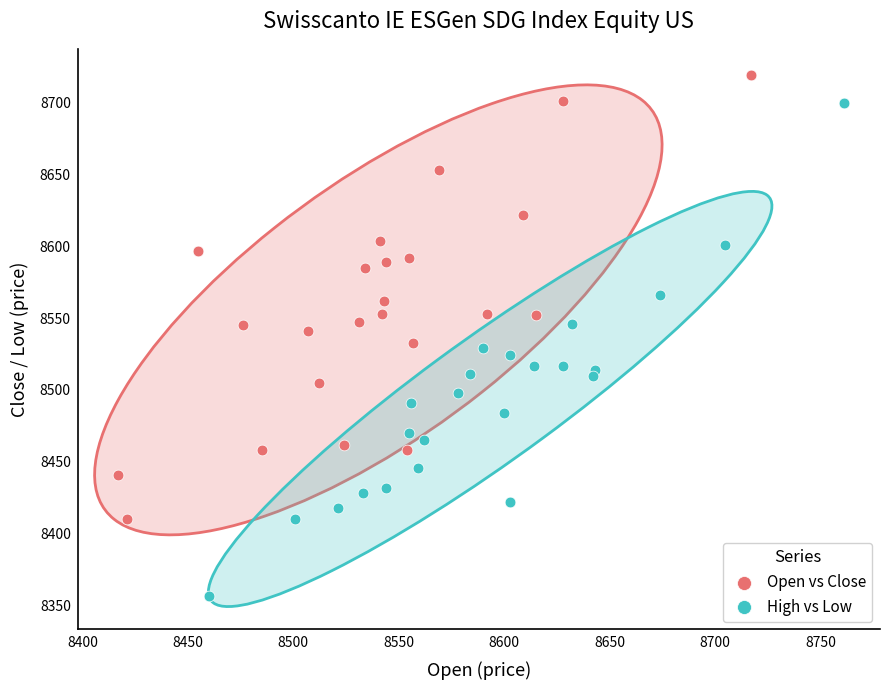

Which series contains the highest Y value?

Open vs Close